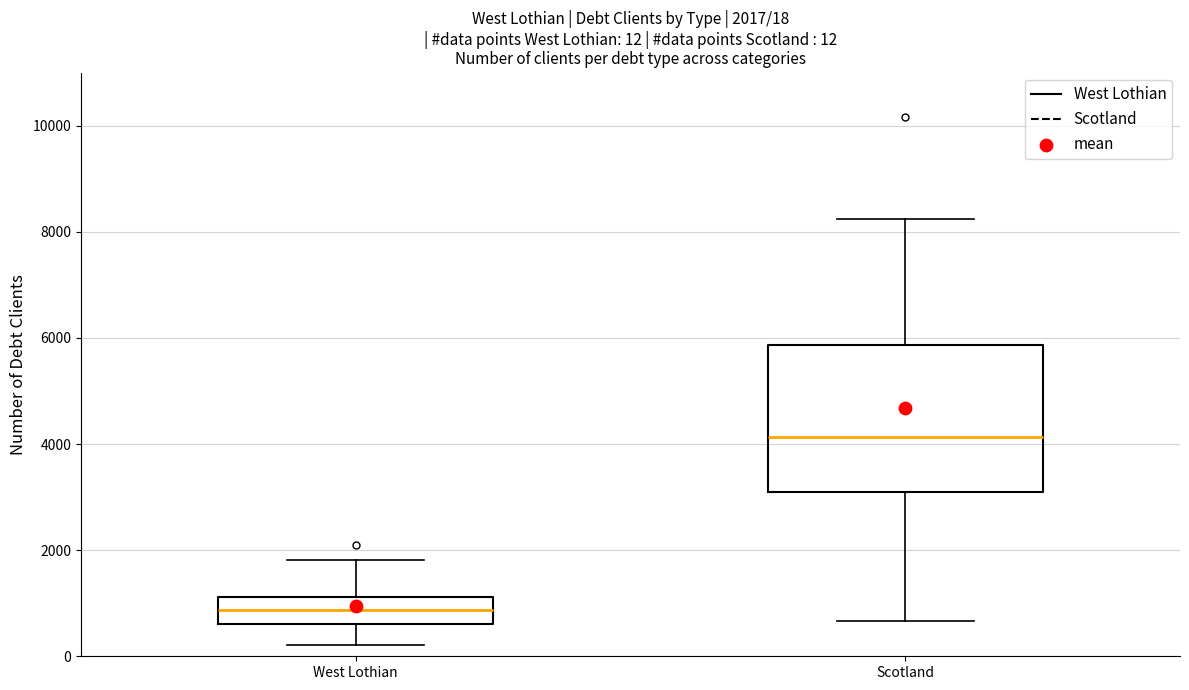

Comparing the boxes themselves (not the whiskers), which one is the tallest?

Scotland